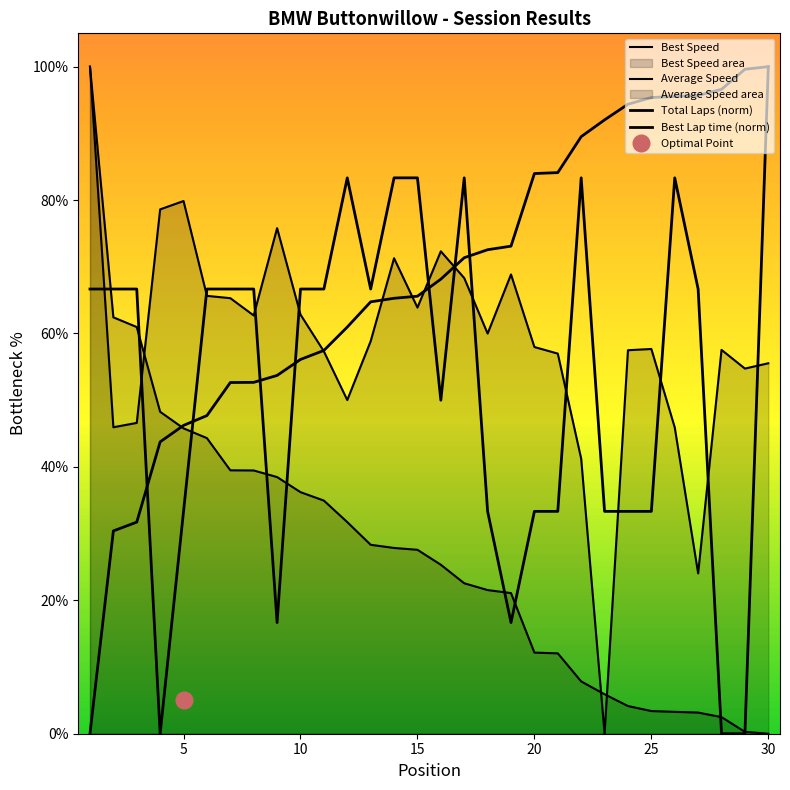

What is the value of the Average Speed point at the 26th from the left?

45.9